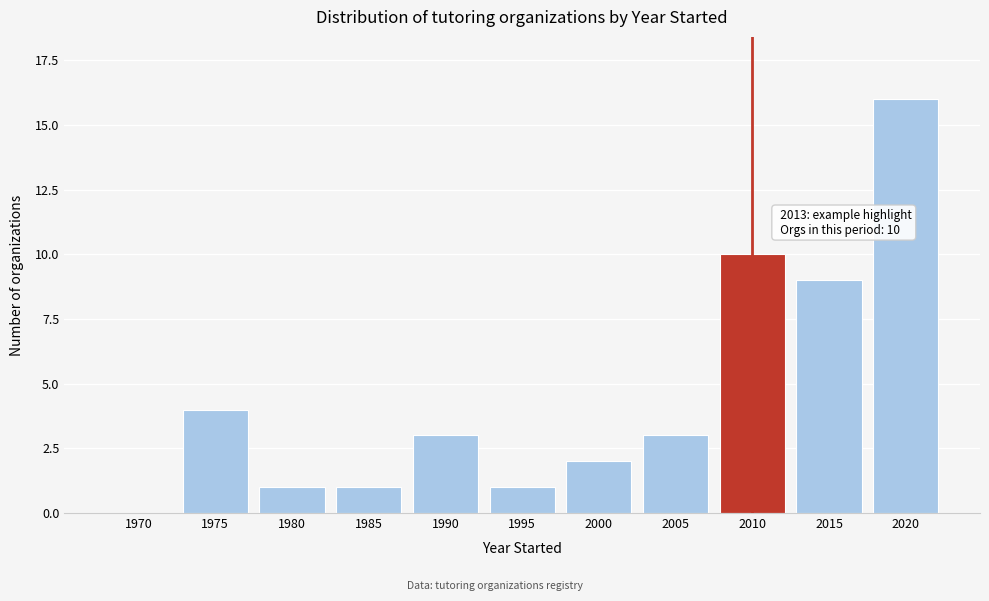

Reading left to right, extract all data points from this chart.

1970=0	1975=4	1980=1	1985=1	1990=3	1995=1	2000=2	2005=3	2010=10	2015=9	2020=16